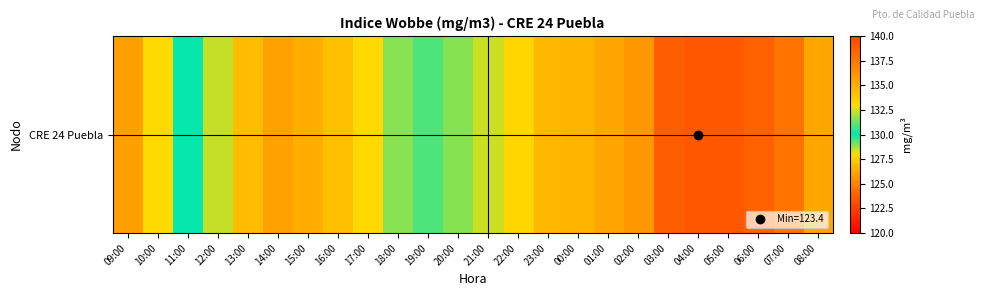

Count the number of values greater than 127.

13